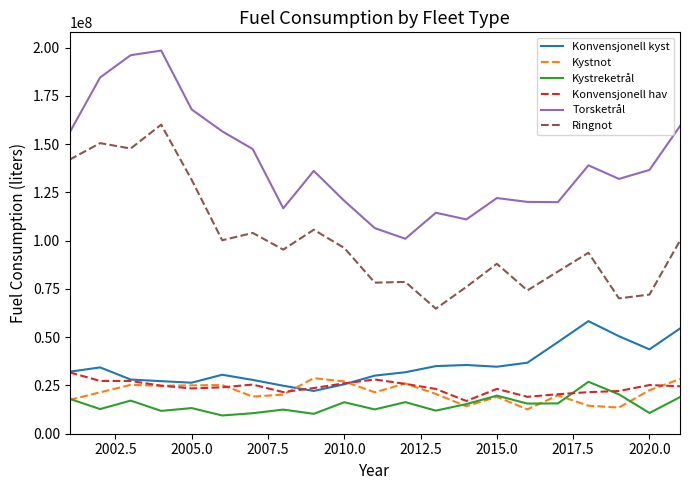

True or false: Ringnot and Torsketrål cross at least once.

False